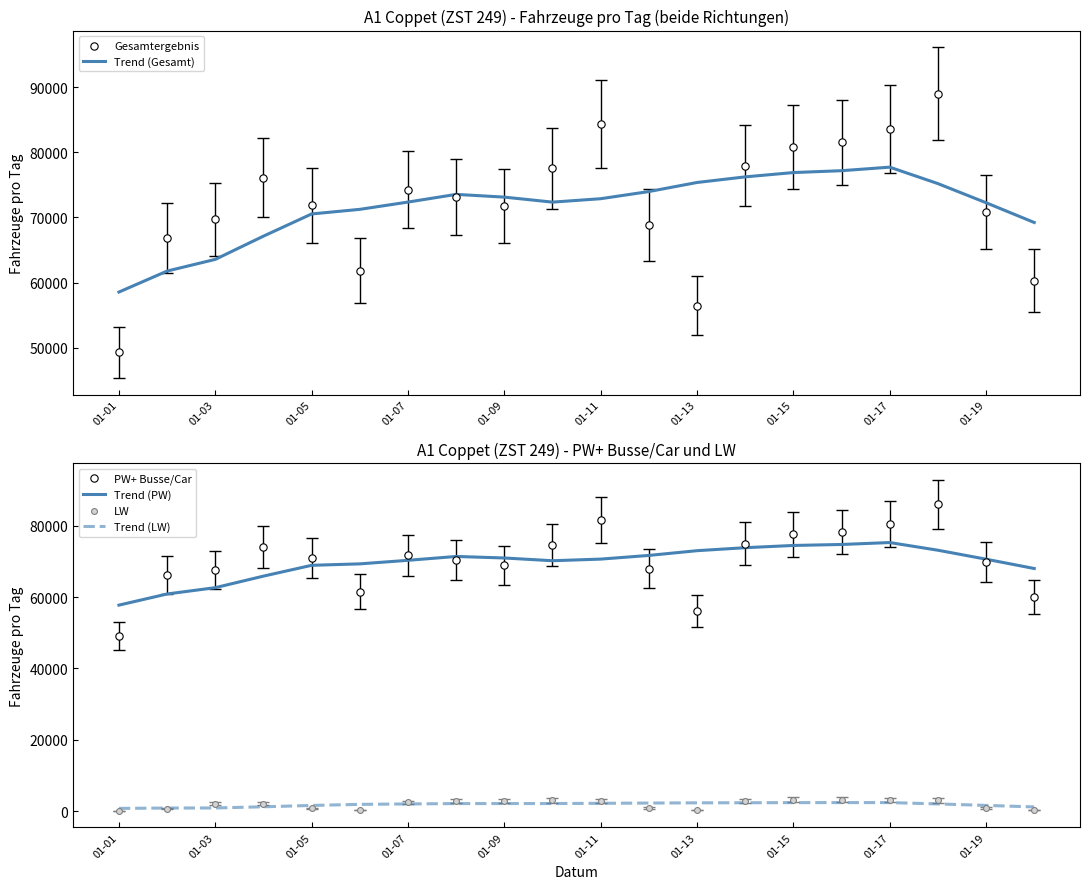

The value of Trend (LW) at 01-09 is 2177.0. True or false?

True